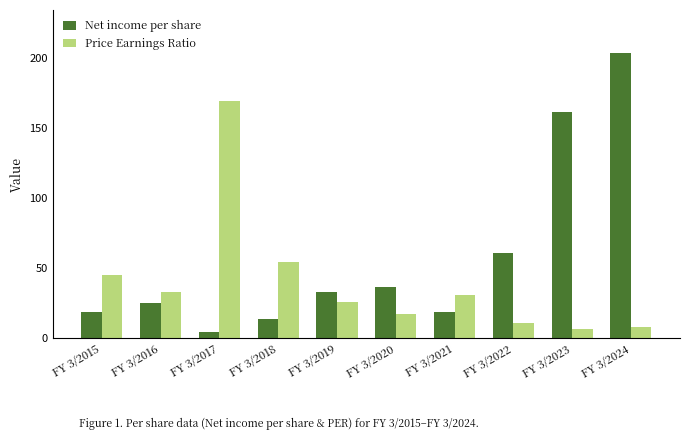

Which series has the widest spread of values?

Net income per share